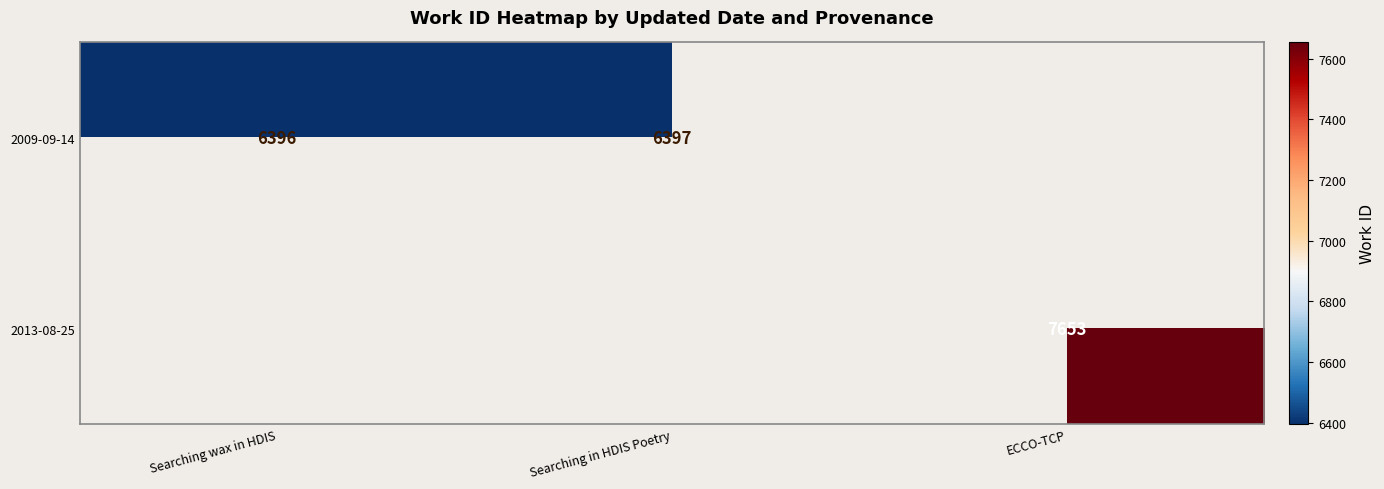

What is the minimum value shown in the chart?

6396.0